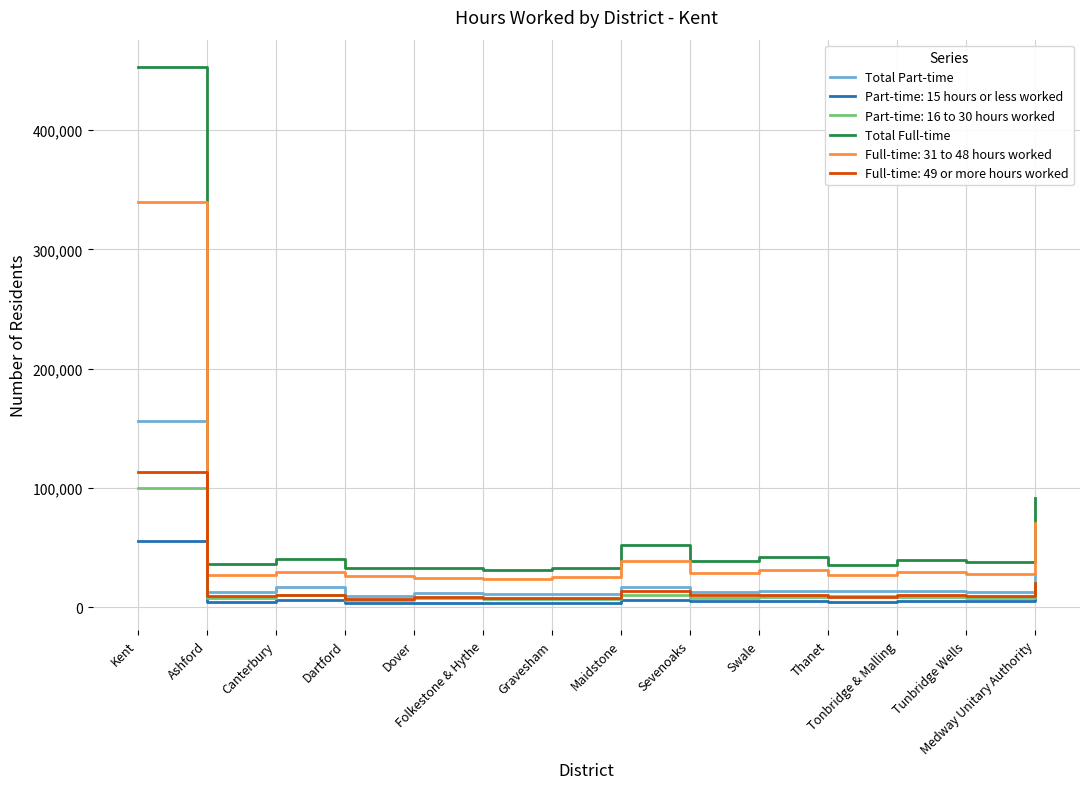

The value of Total Full-time at Maidstone is 72636. True or false?

False